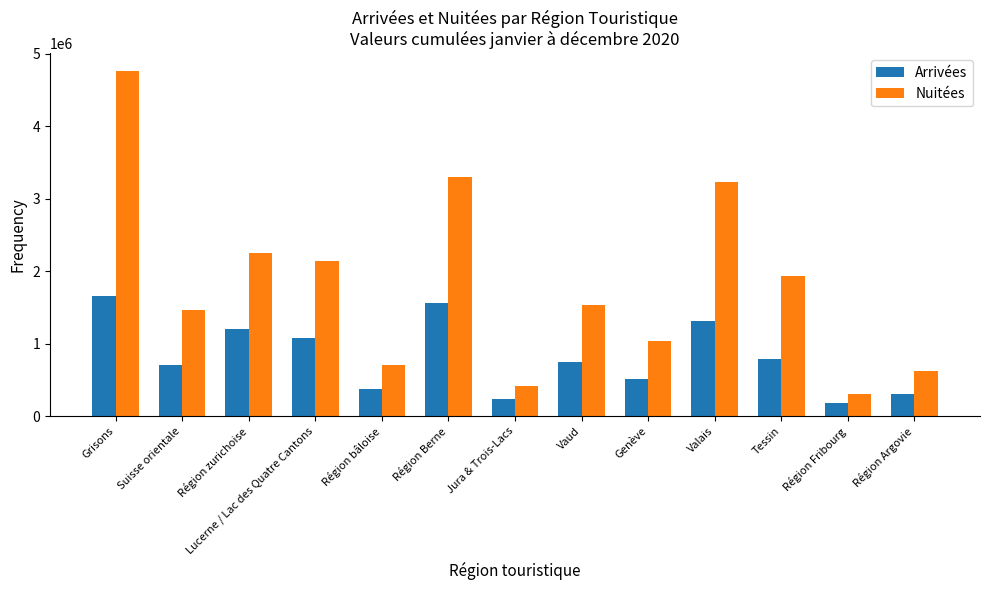

What are all the series names shown in the legend?

Arrivées, Nuitées